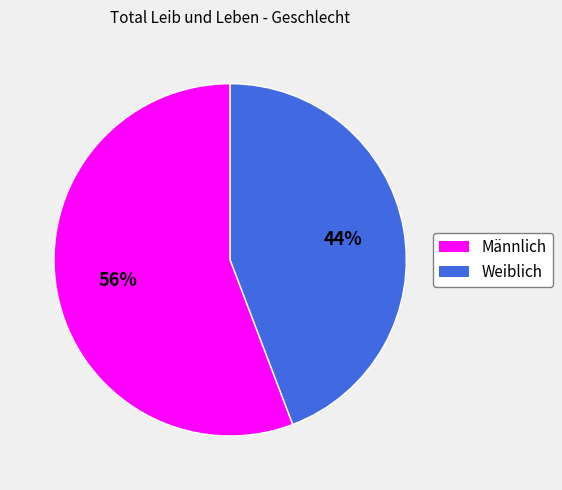

Between Männlich and Weiblich, which is larger?

Männlich